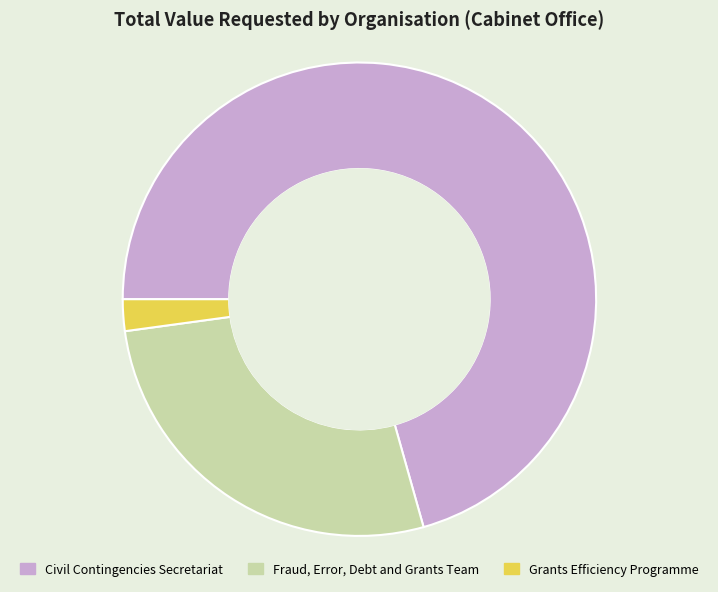

Which slice is the smallest?

Grants Efficiency Programme